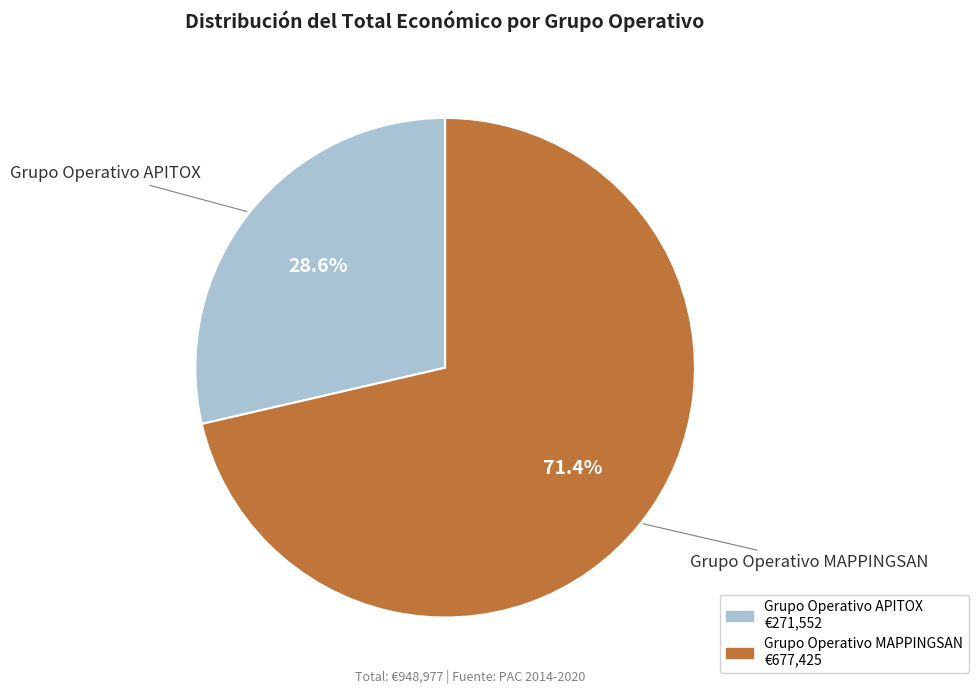

To the nearest percent, what percentage of the pie is Grupo Operativo APITOX?

29%